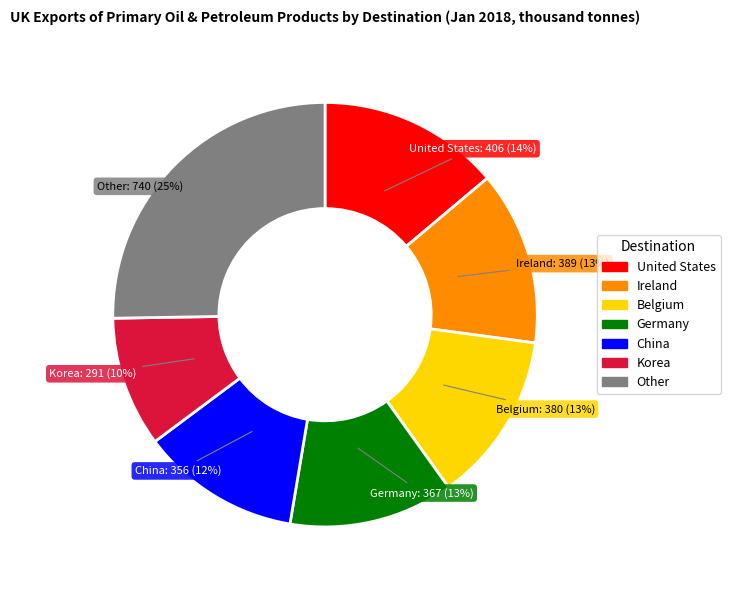

To the nearest percent, what is the difference between the largest and smallest slice percentages?

15%